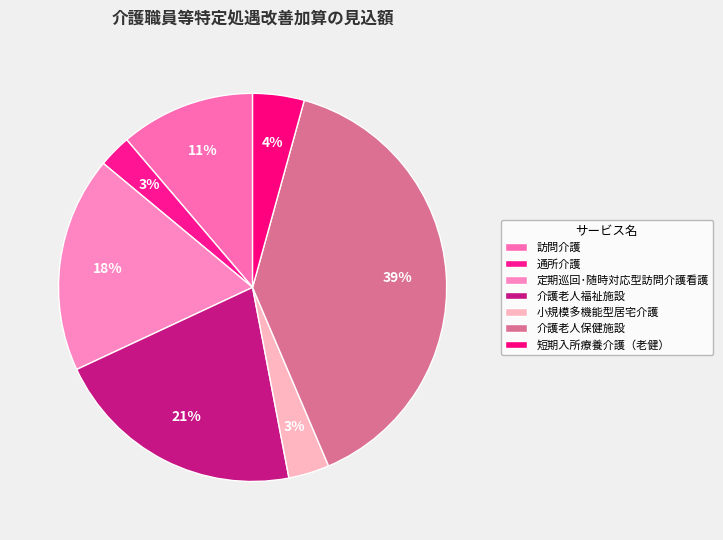

How many slices are in this pie chart?

7